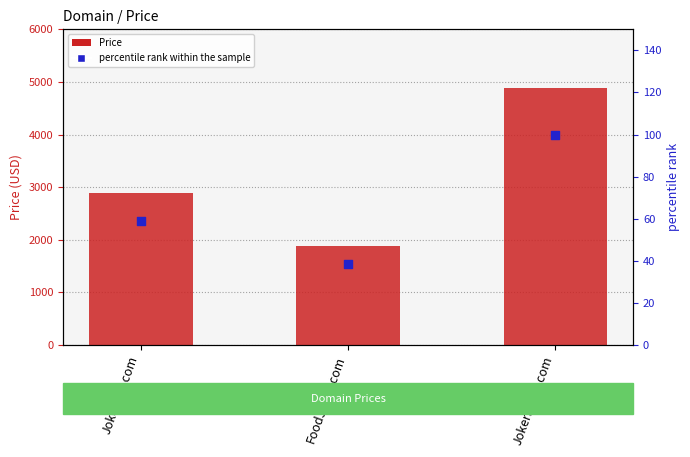

Which series has the largest total across all categories?

Price